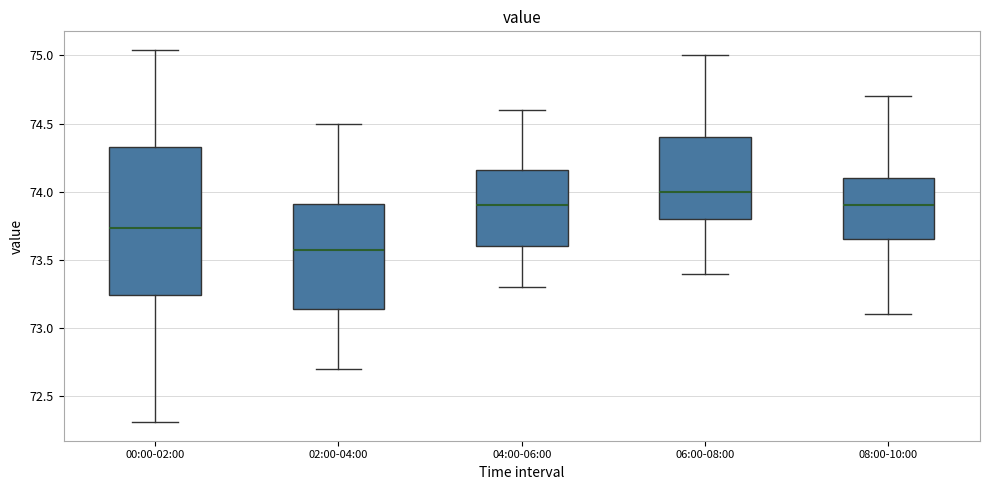

Reading left to right, transcribe this box plot: for each box, give where its median line is, the range the box spans, and where its two whiskers end, as read against the y-axis. The values are not printed on the chart, so give them approximately, as read against the axis.

00:00-02:00: median 73.75, box 73.25 to 74.35, whiskers 72.30 to 75.05
02:00-04:00: median 73.60, box 73.15 to 73.90, whiskers 72.70 to 74.50
04:00-06:00: median 73.90, box 73.60 to 74.15, whiskers 73.30 to 74.60
06:00-08:00: median 74.00, box 73.80 to 74.40, whiskers 73.40 to 75.00
08:00-10:00: median 73.90, box 73.65 to 74.10, whiskers 73.10 to 74.70